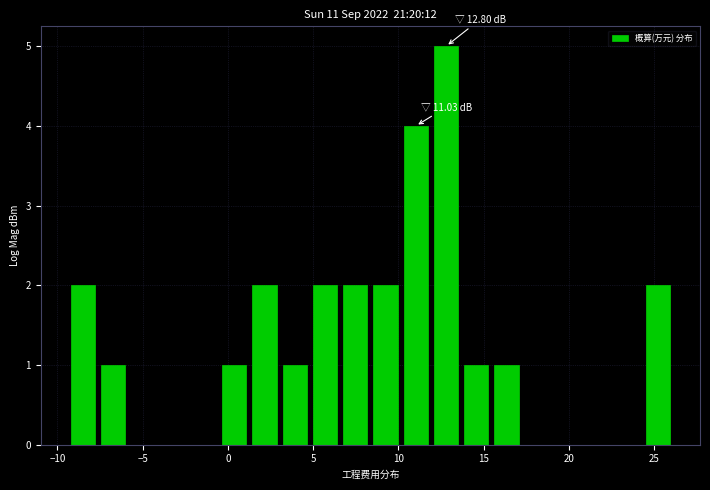

Read against the x-axis, roughly where is the centre of the tallest bar?

13.0